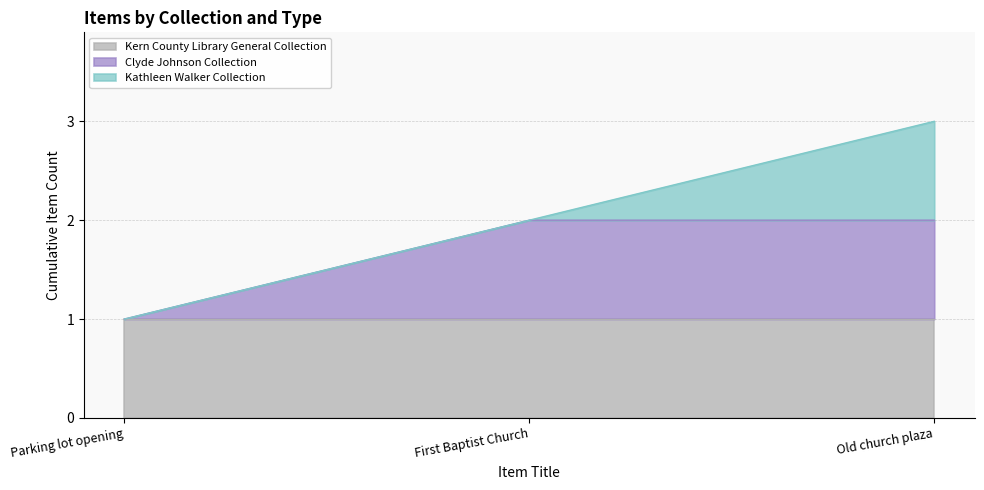

At how many categories does at least one series exceed 0?

3